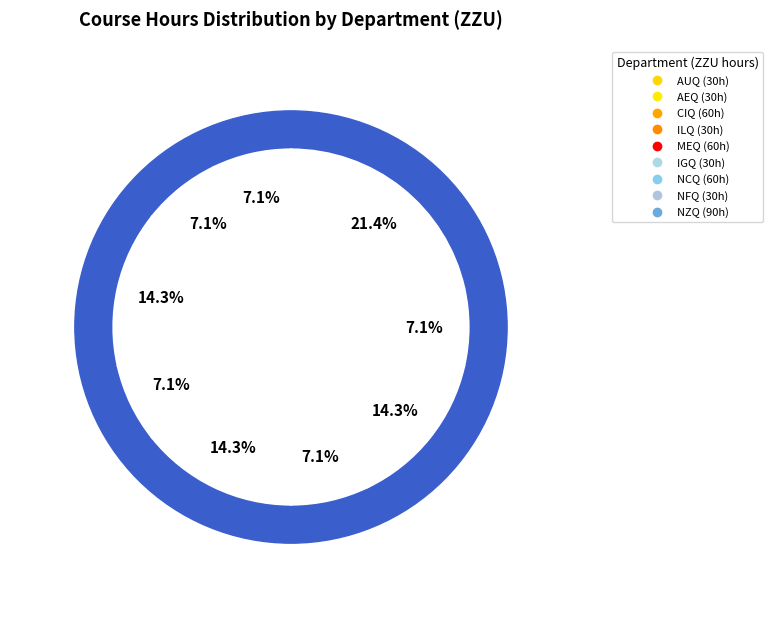

What percentage is the NZQ100134W slice, to the nearest percent?

7%